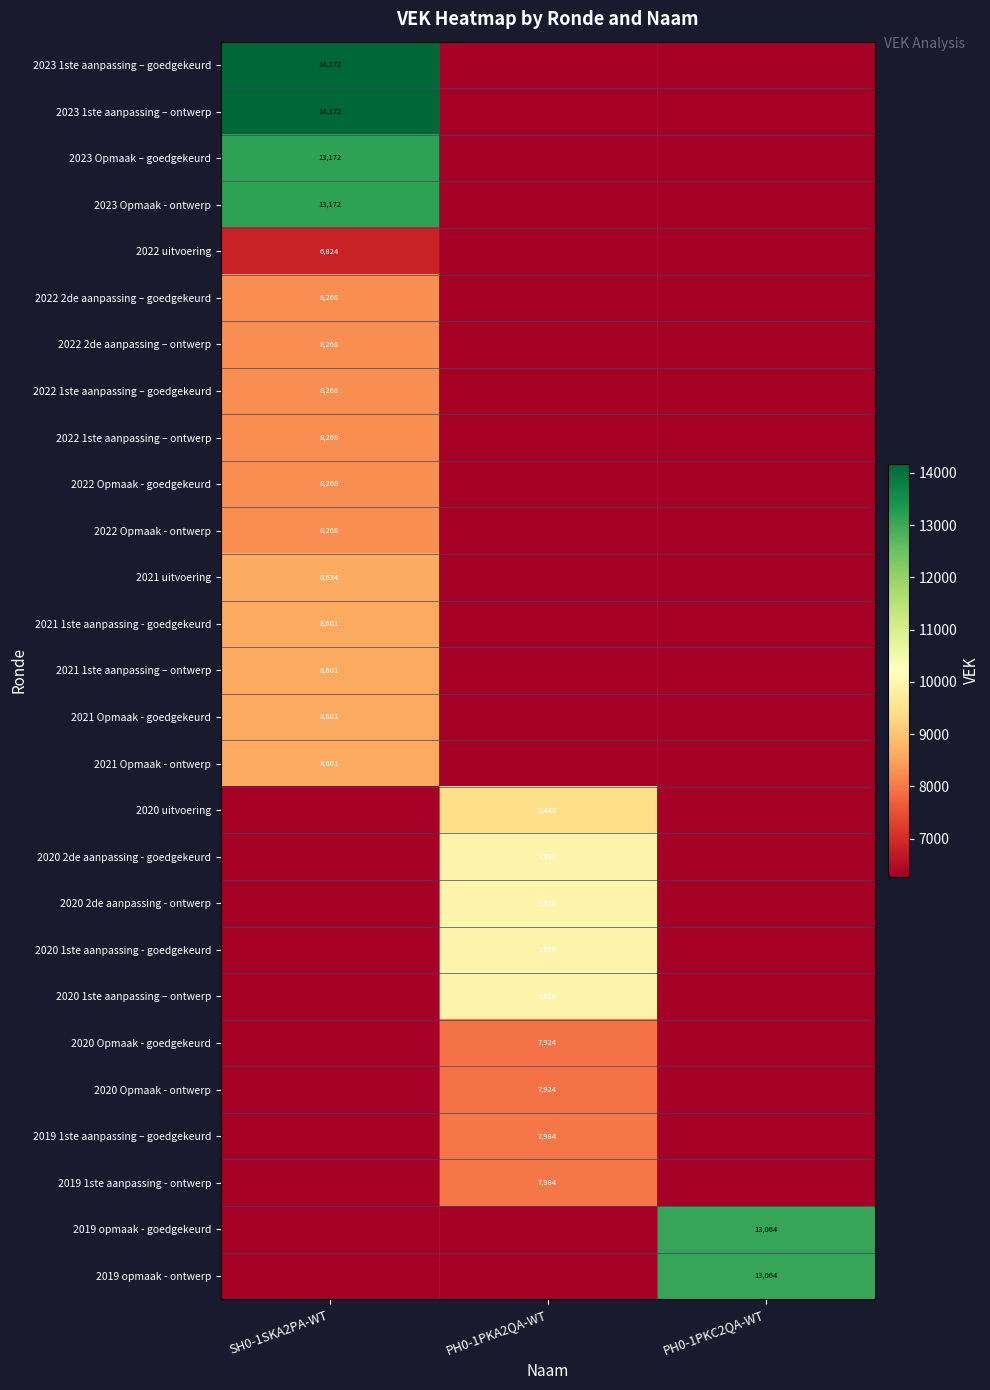

What is the difference between the highest and lowest values at PH0-1PKC2QA-WT?

13064